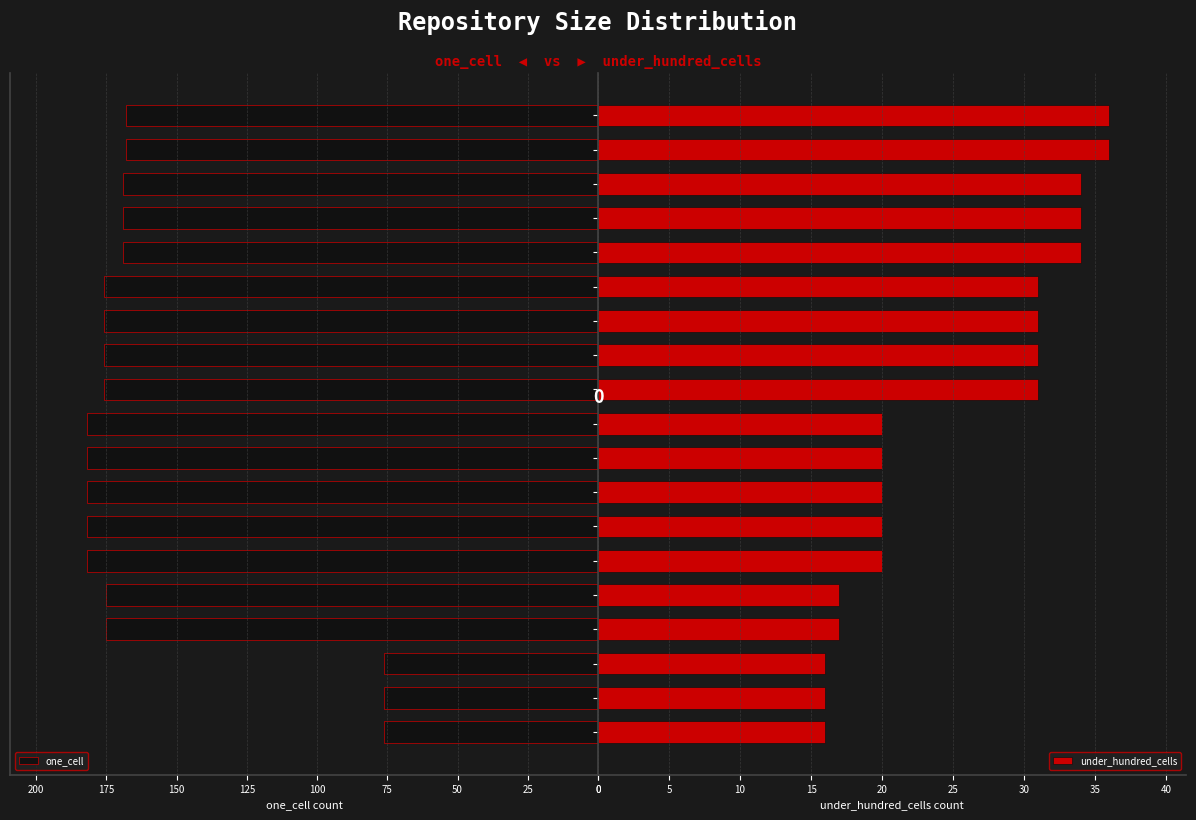

What are all the series names shown in the legend?

one_cell, under_hundred_cells